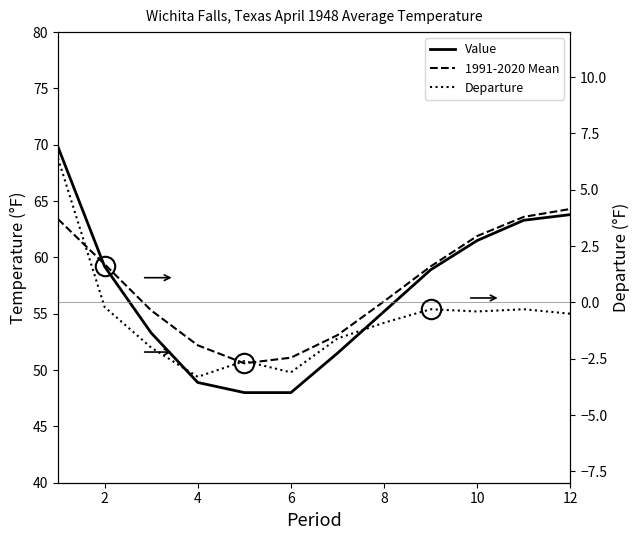

Is it true that 1991-2020 Mean equals 20.9 at 10?

False